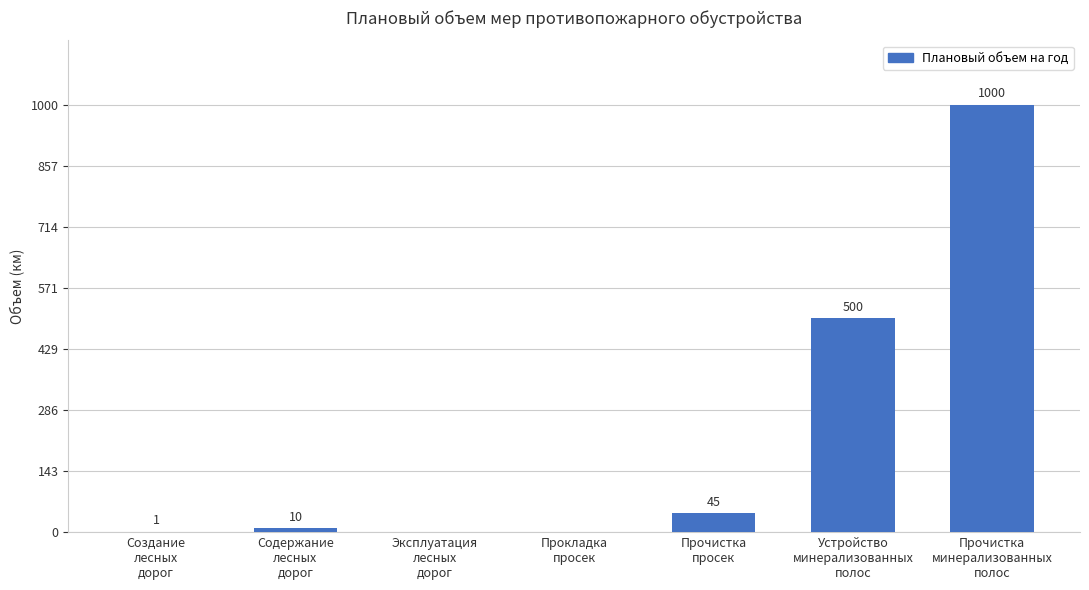

What is the sum of the values at Устройство
минерализованных
полос and Прокладка
просек?

500